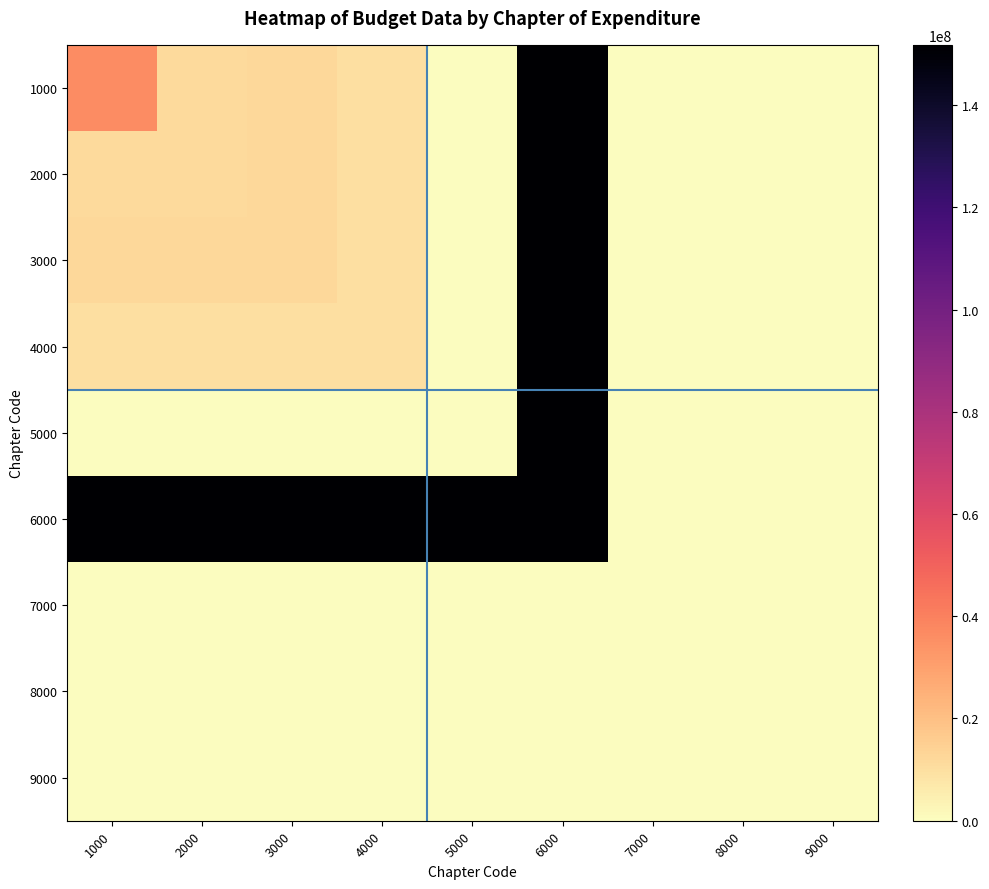

List the series in order of their peak value, highest first.

1000, 2000, 3000, 4000, 5000, 6000, 9000, 7000, 8000